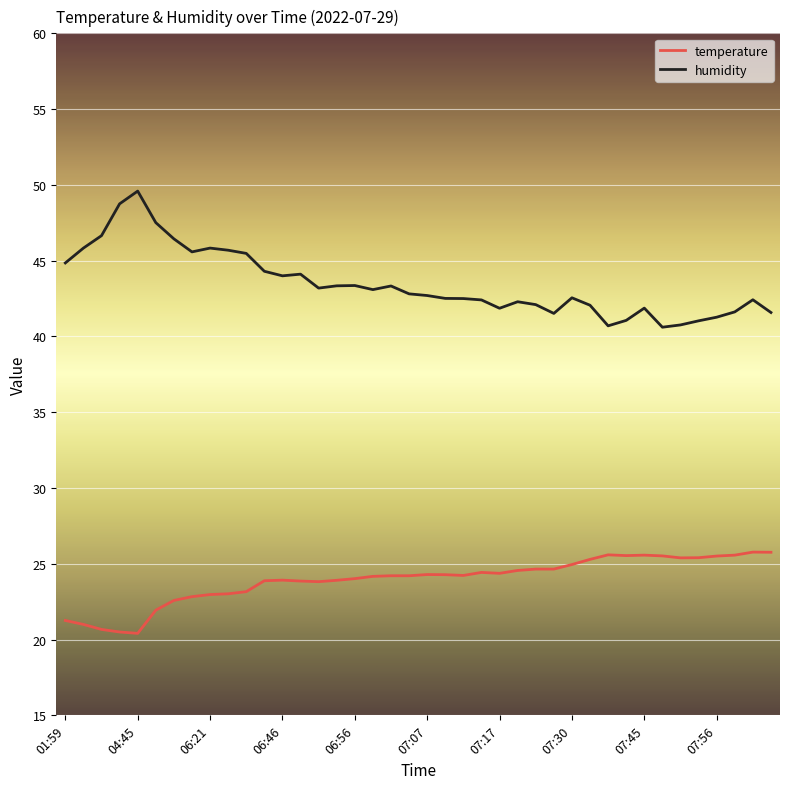

Which series has the widest spread of values?

humidity